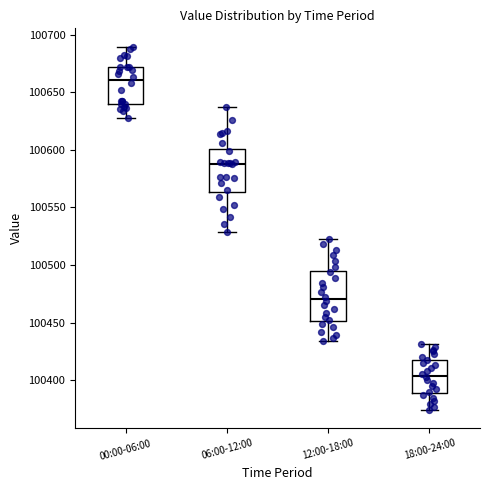

Comparing the boxes themselves (not the whiskers), which one is the tallest?

12:00-18:00